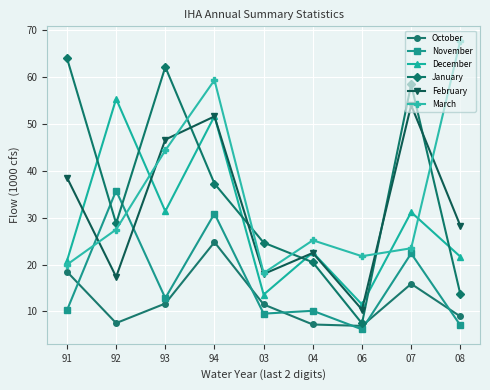

What is the value of the February point at the 7th from the left?

10.4